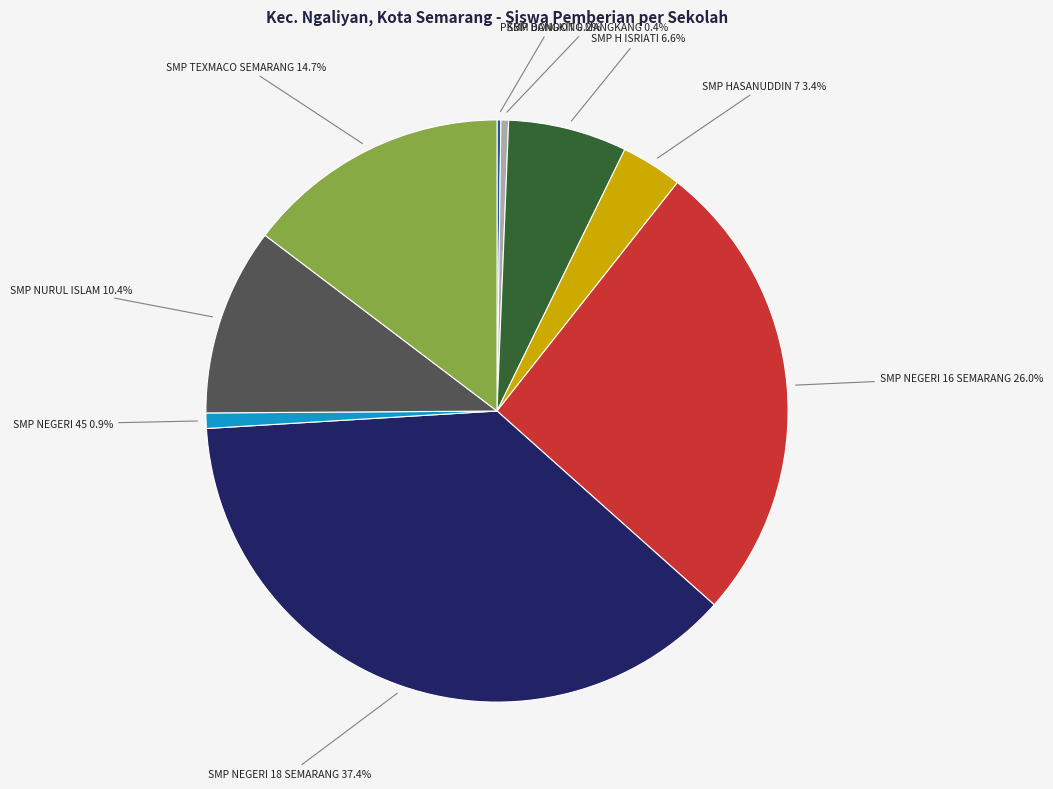

Does any single category account for the majority?

No